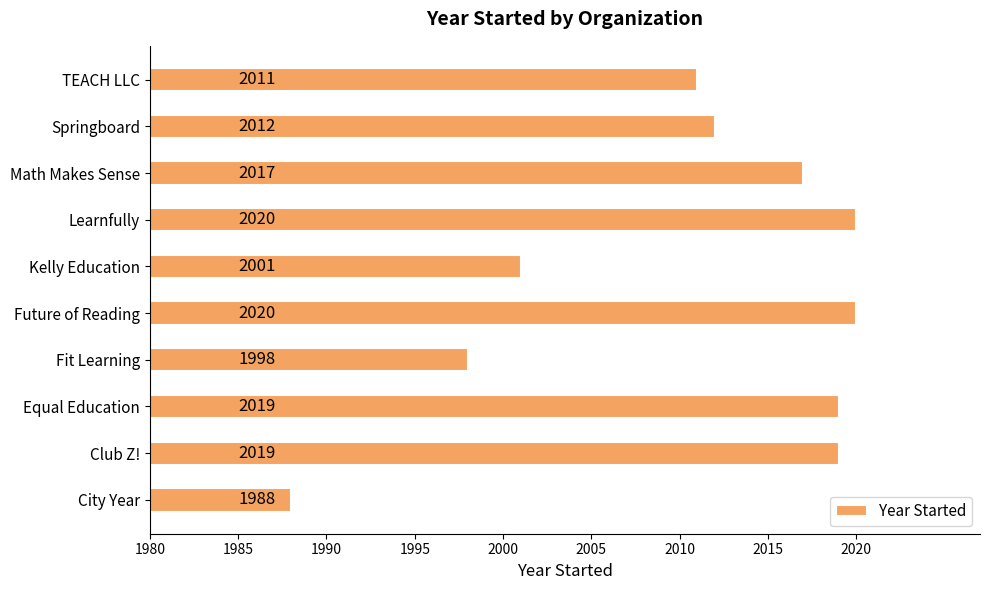

The value at Math Makes Sense is 2017. True or false?

True